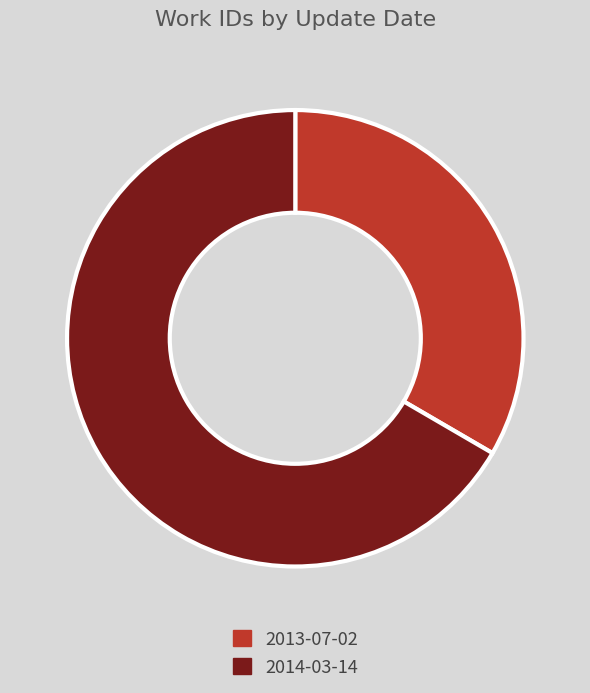

Rank the categories by value from lowest to highest.

2013-07-02, 2014-03-14